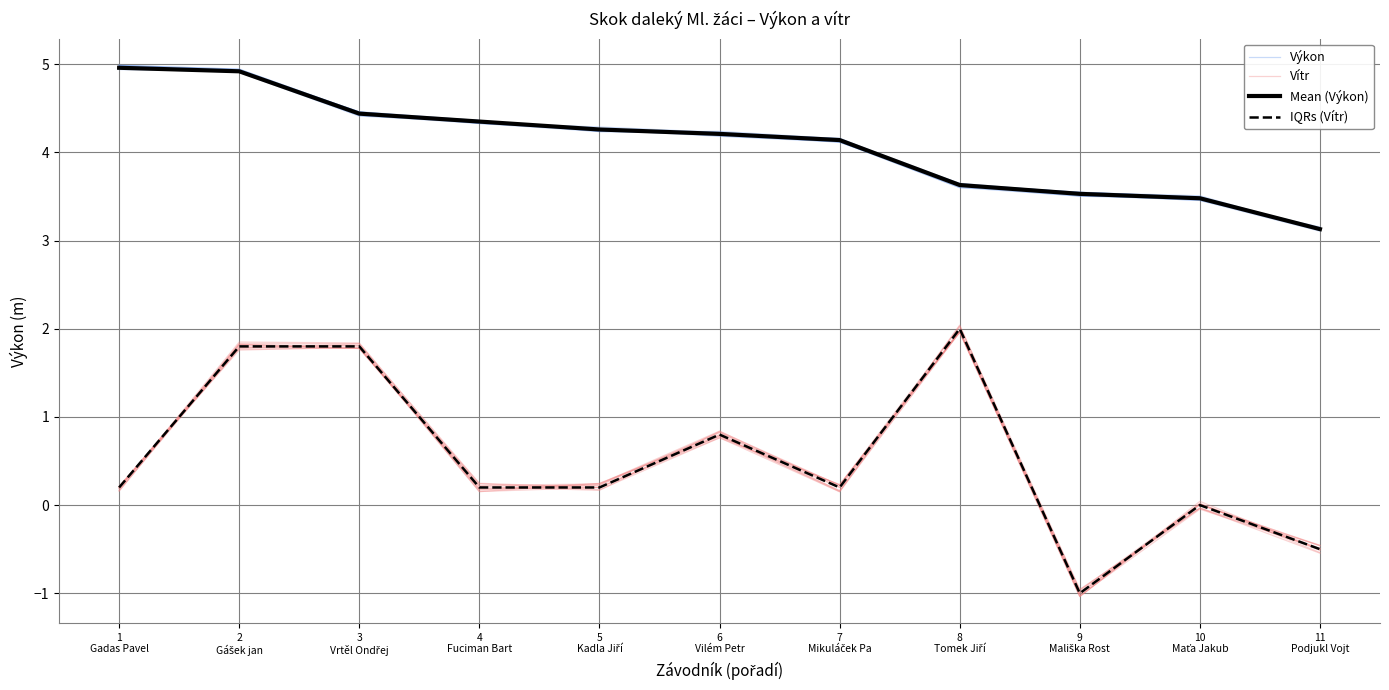

How many lines are shown in the chart?

4